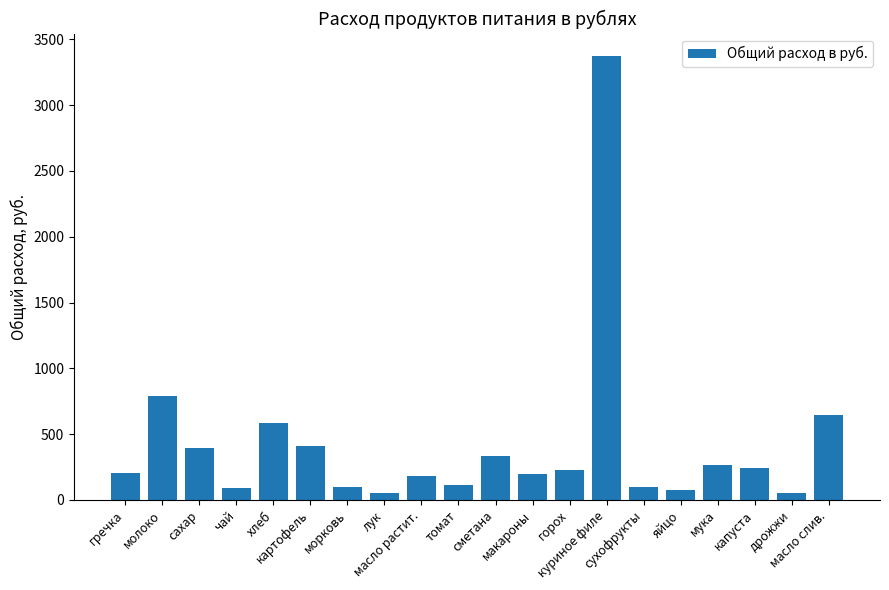

What is the sum of all values?

8430.0